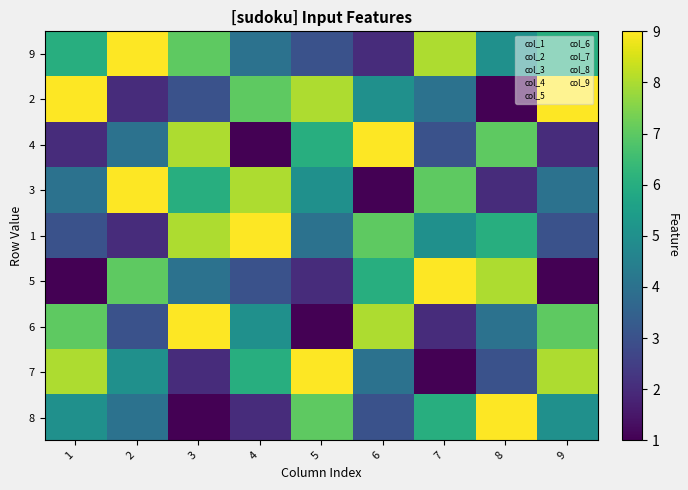

Which category has the highest value across all series?

2